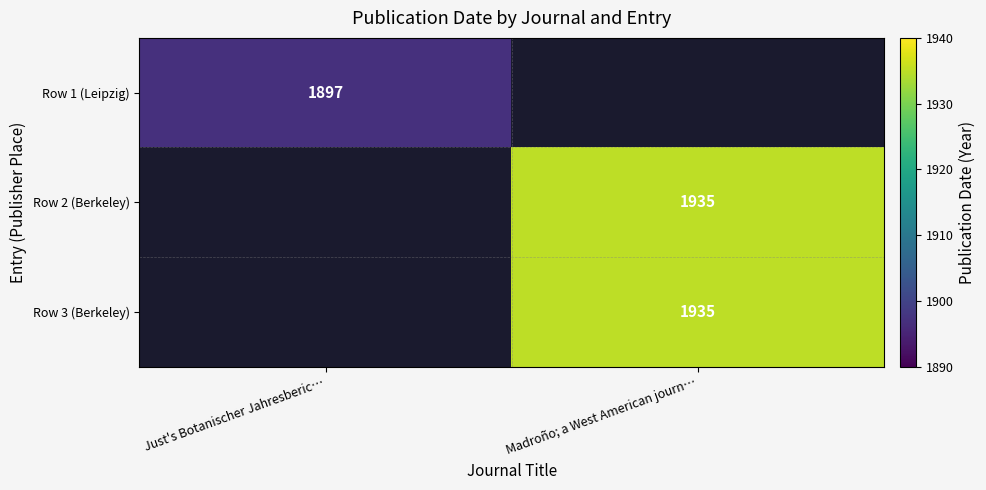

Is it true that Row 2 (Berkeley) equals 1935 at Madroño; a West American journ…?

True